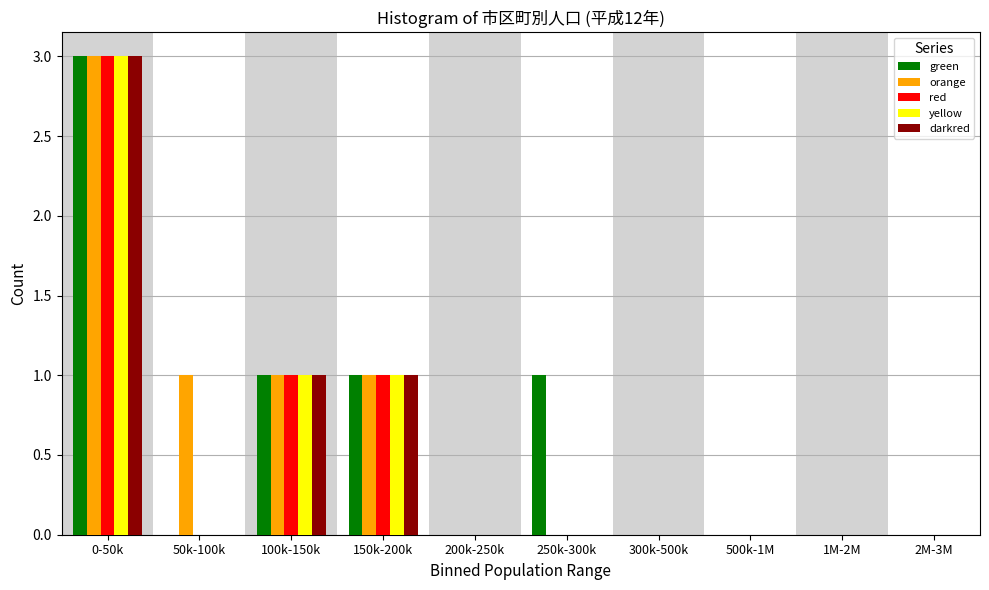

At which category is the sum across all series the highest?

0-50k